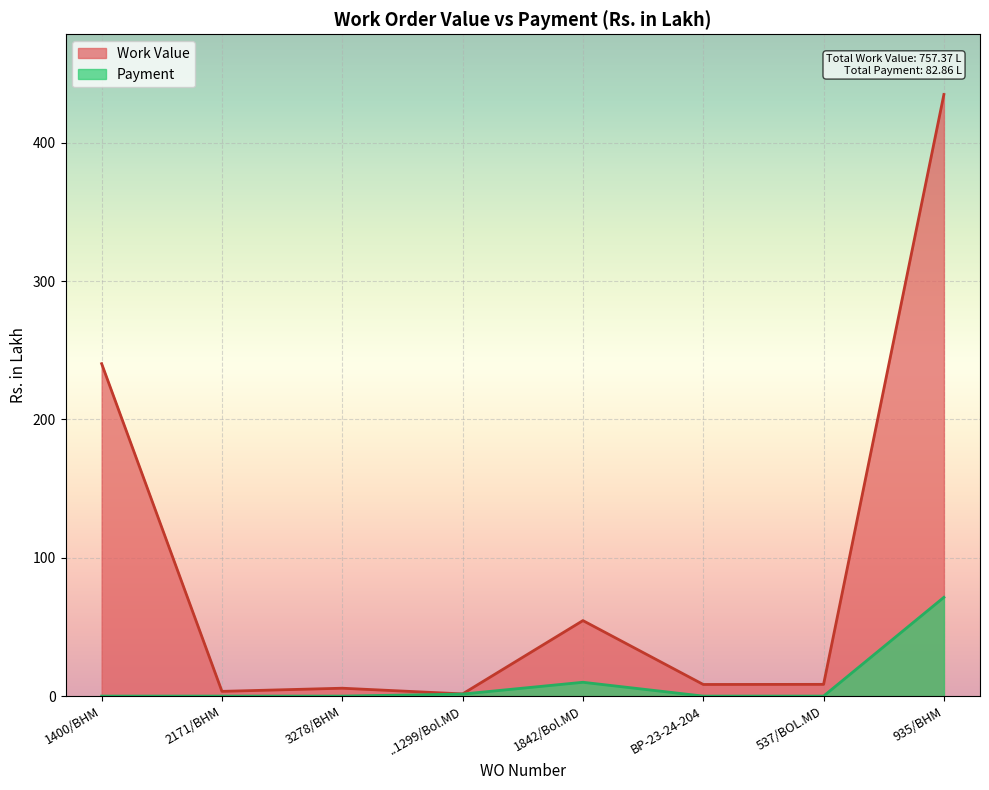

At which category does the chart reach its peak across all series?

935/BHM